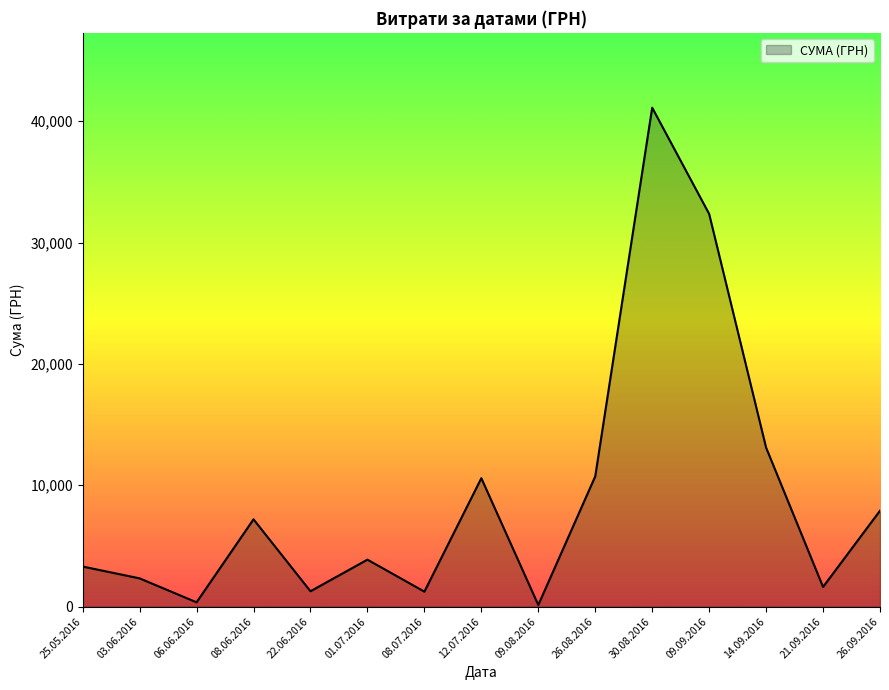

What is the smallest value displayed?

135.0